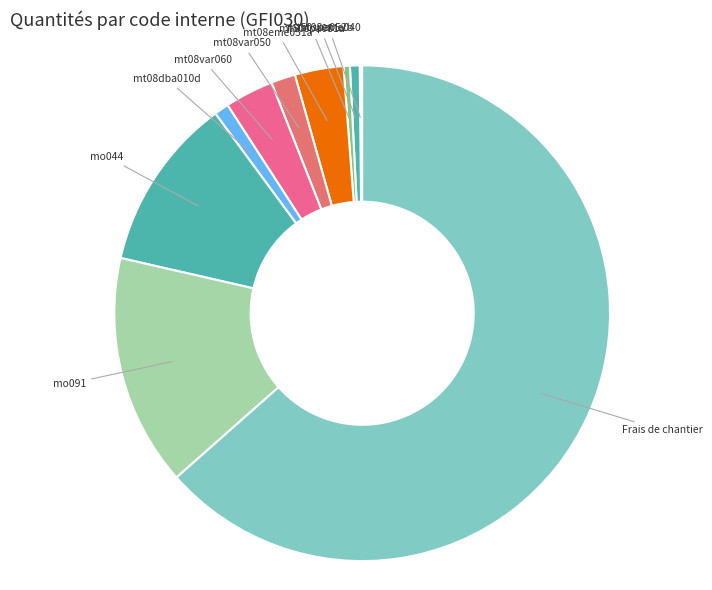

Which has a higher value, mo044 or mt08dba010d?

mo044